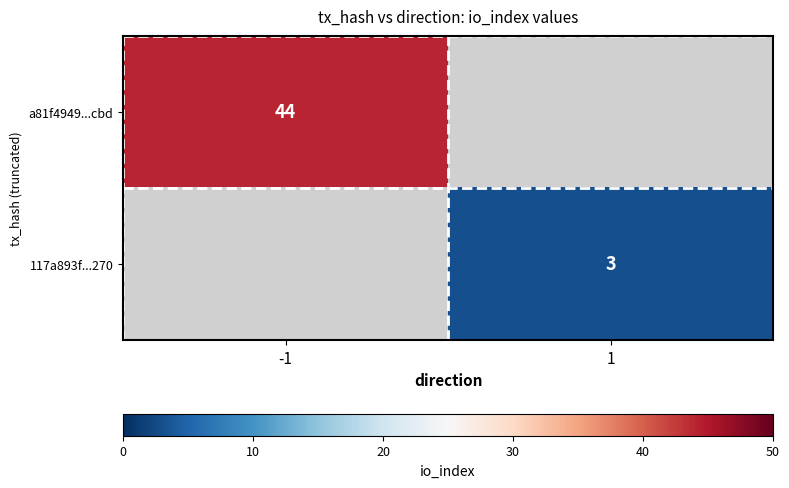

The value of 117a893f...270 at 1 is 1. True or false?

False